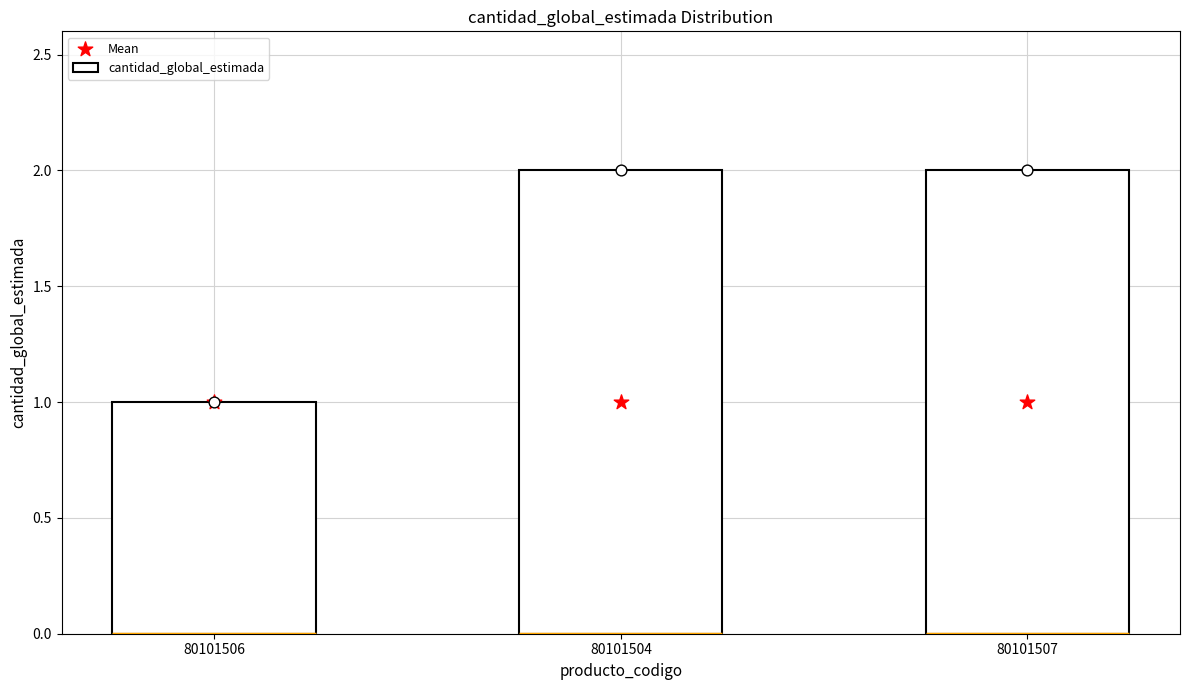

Which series reaches the minimum Y coordinate?

cantidad_global_estimada